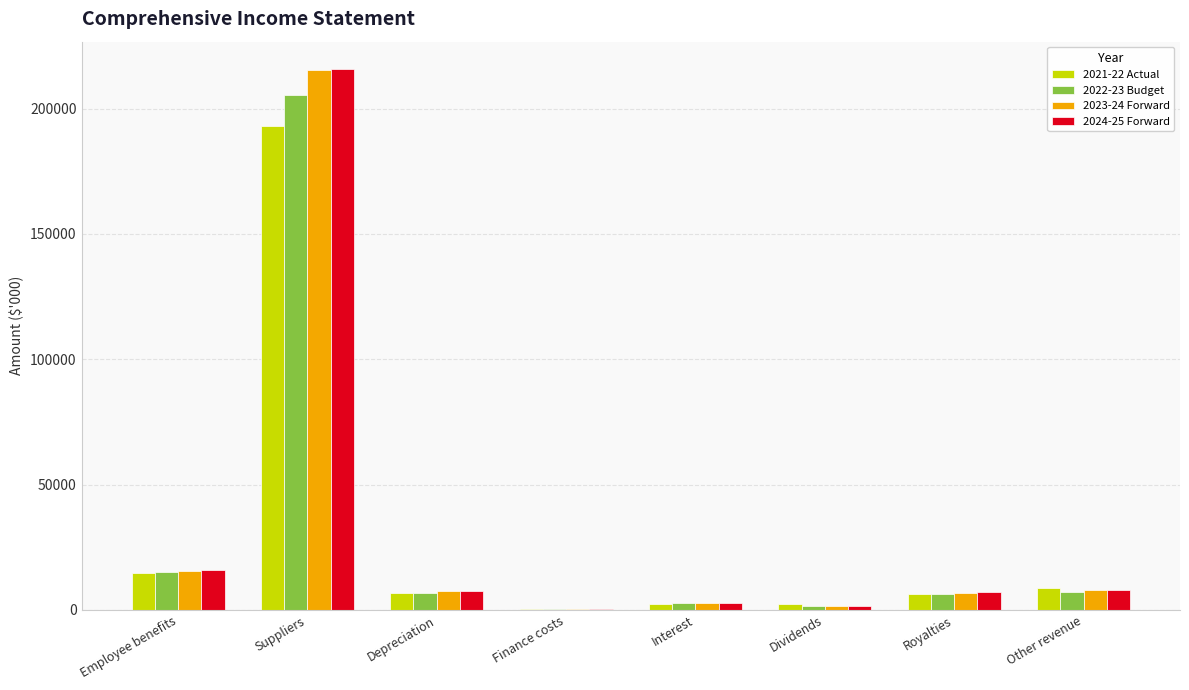

The value of 2022-23 Budget at Dividends is 1500. True or false?

True